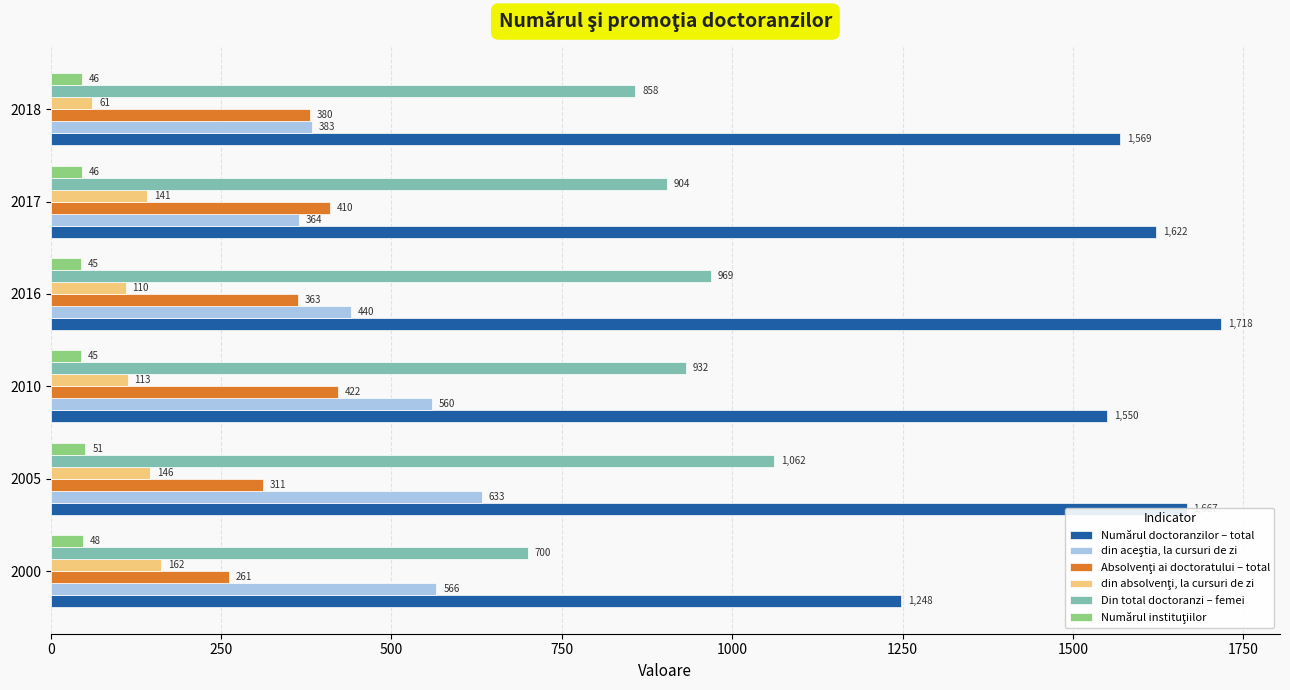

Which series has the widest spread of values?

Numărul doctoranzilor – total